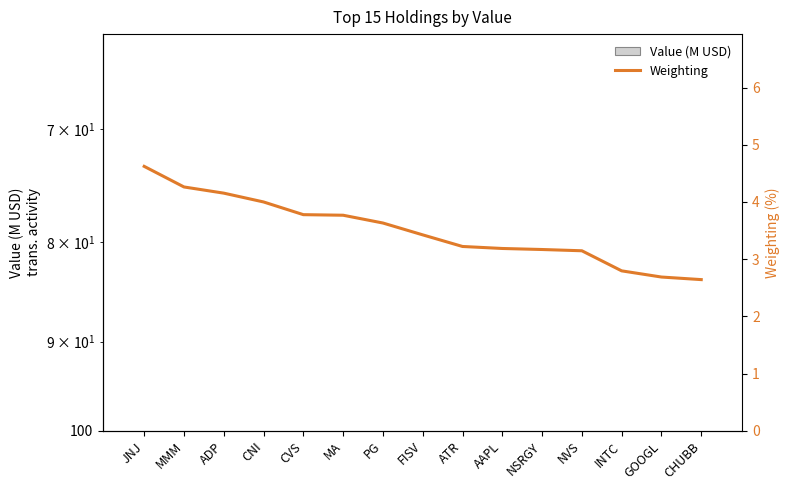

At which category is the sum across all series the highest?

JNJ